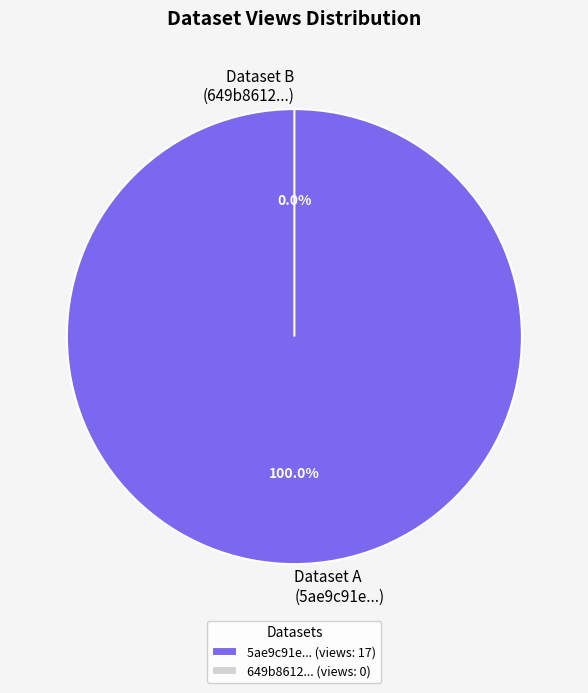

To the nearest percent, what is the combined percentage of 5ae9c91ec8d8c9146d44cc67 and 649b8612078190f8a2e77195?

100%